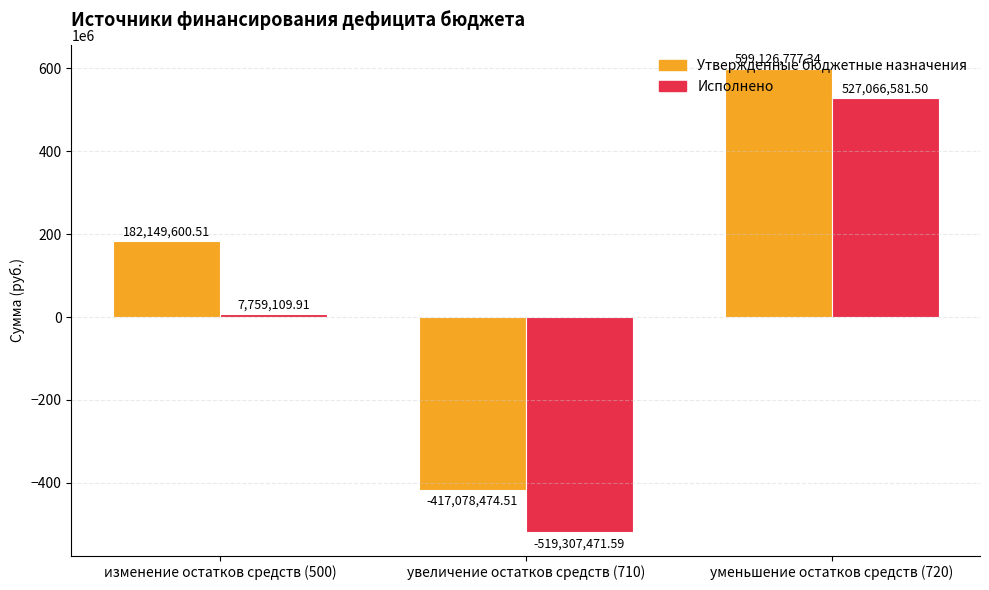

Which series changed the most between увеличение остатков средств (710) and уменьшение остатков средств (720)?

Исполнено